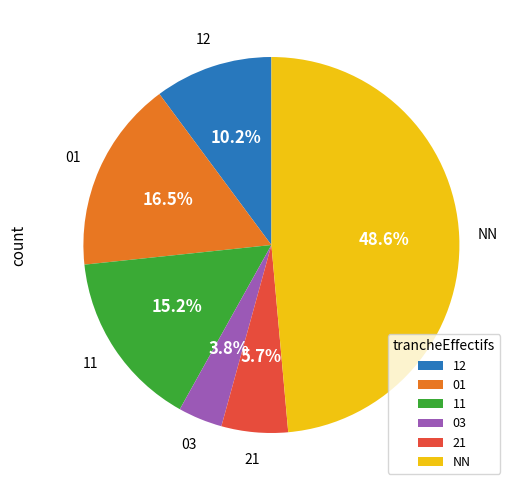

To the nearest percent, what is the combined percentage of 03 and 12?

14%